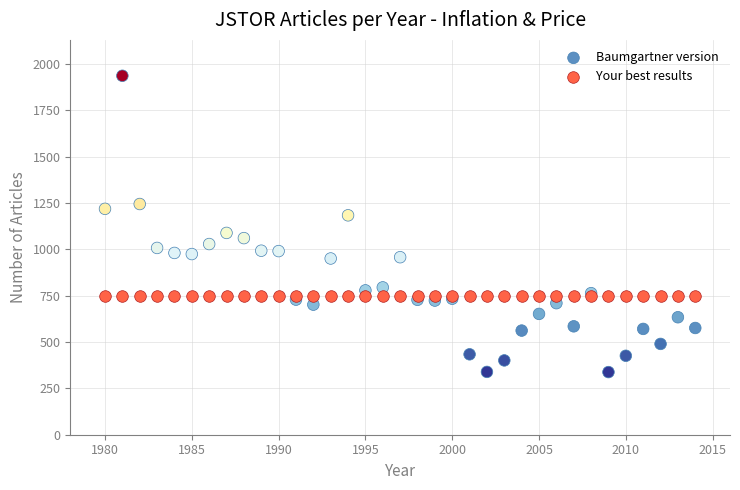

Which series contains the highest Y value?

Baumgartner version